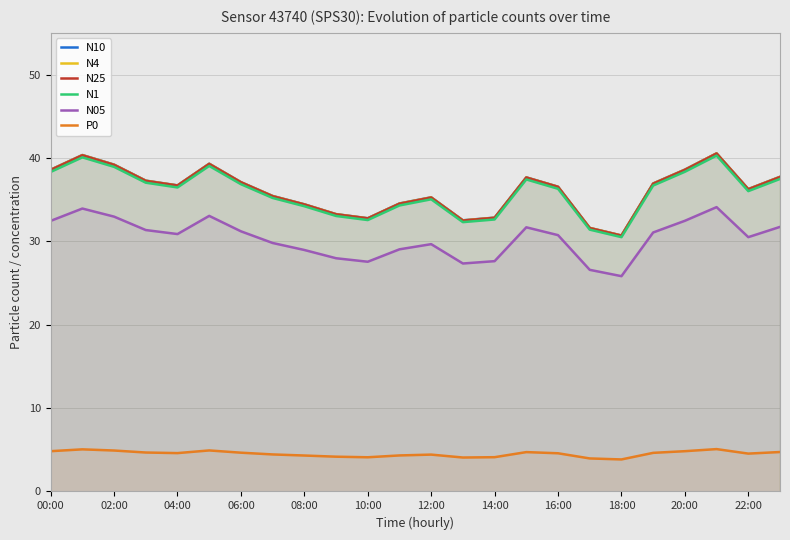

True or false: P0 and N25 cross at least once.

False